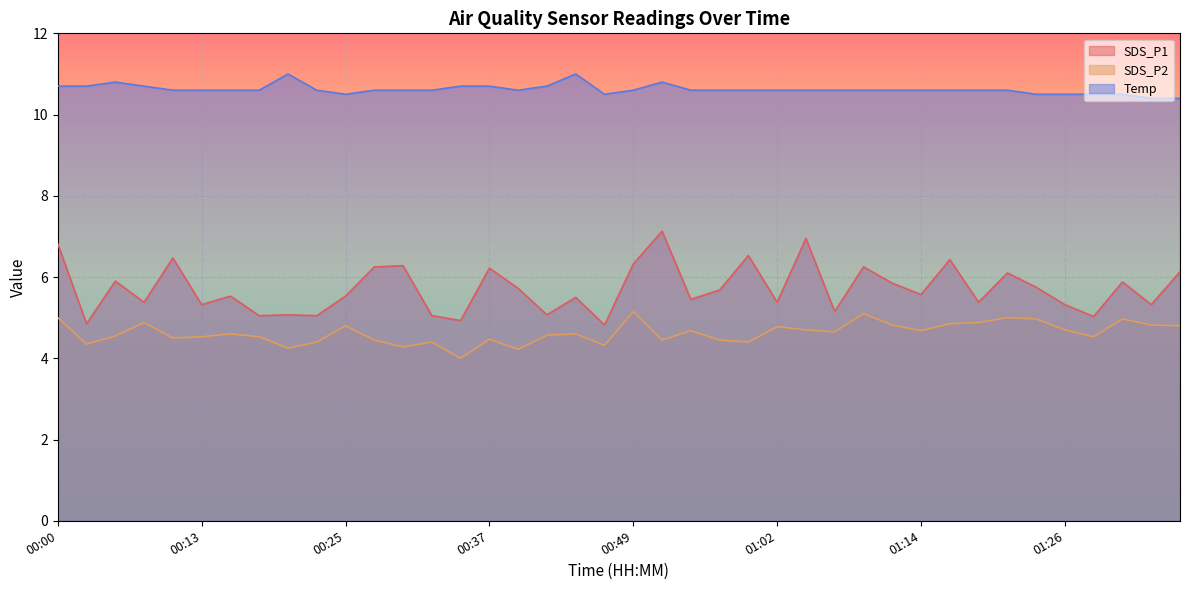

How many lines are shown in the chart?

3